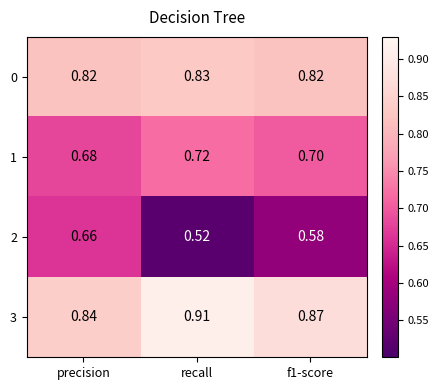

At which category is the sum across all series the highest?

precision